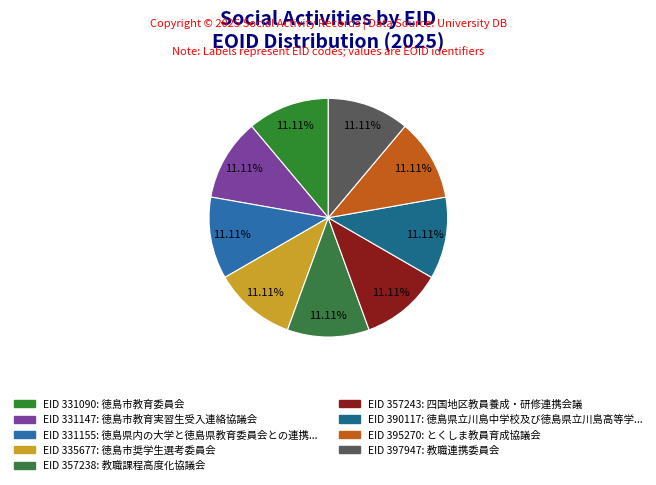

Rank the categories by value from highest to lowest.

397947, 395270, 390117, 357243, 357238, 335677, 331155, 331147, 331090